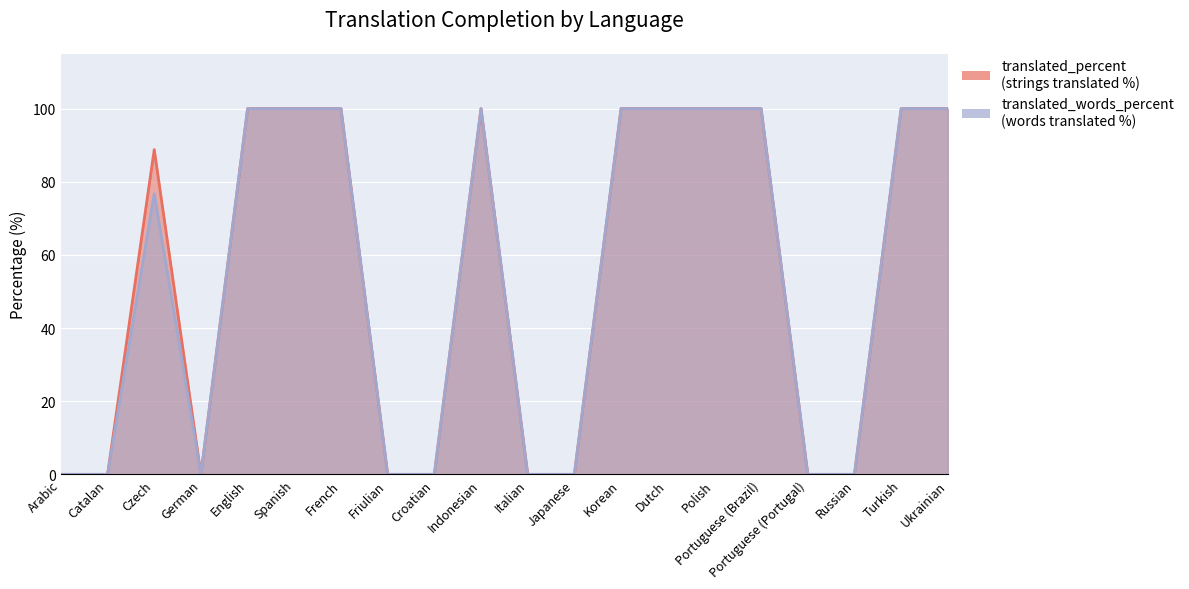

Count the number of categories in the chart.

20